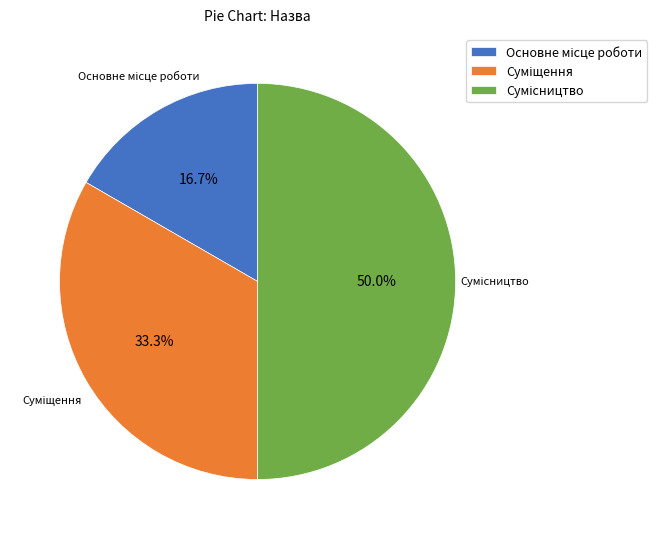

Combined, do Сумісництво and Суміщення account for over 50%?

Yes